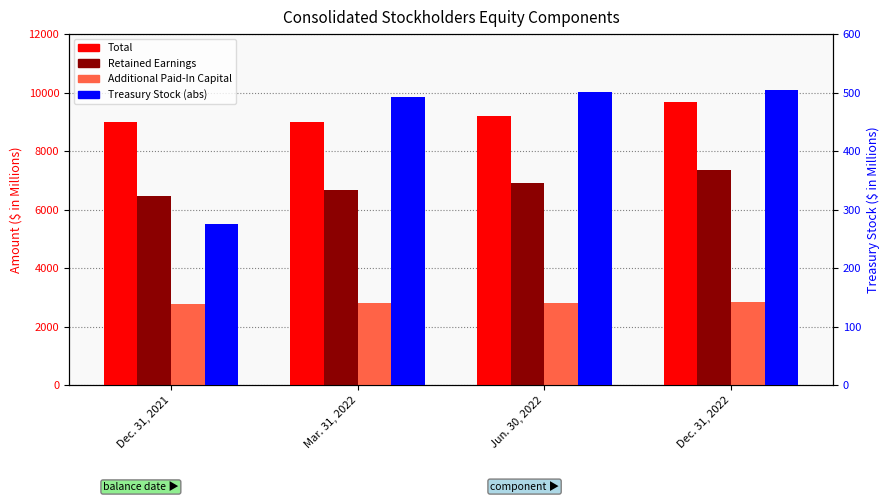

At which label does Total first exceed 9216?

Dec. 31, 2022